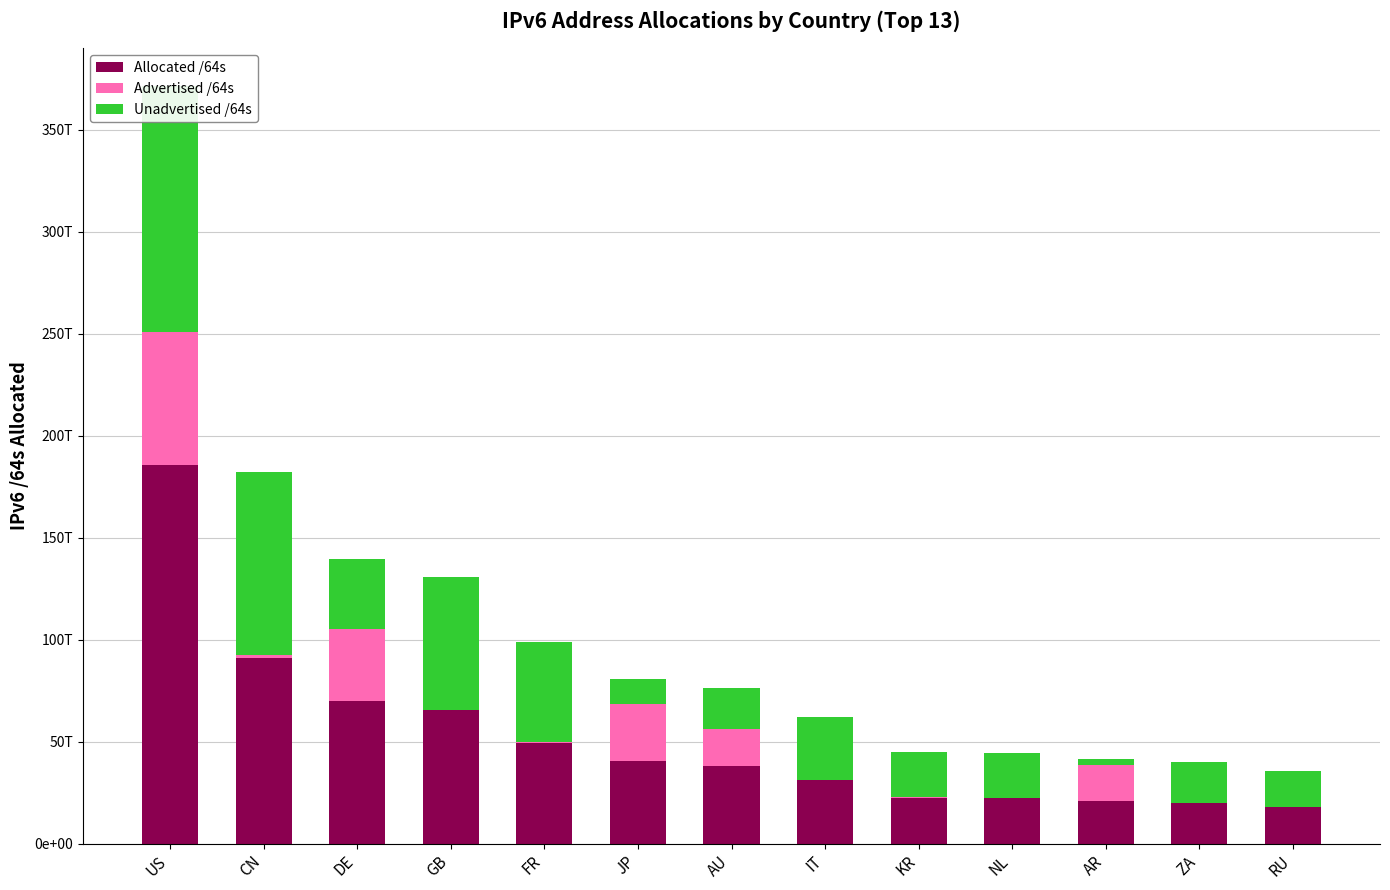

How many groups of bars are there?

13